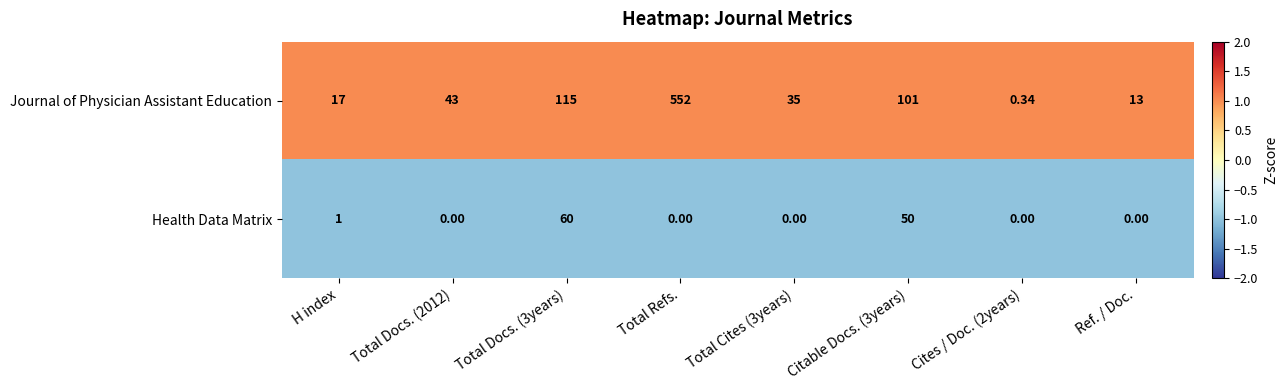

Which category has the highest value in the Journal of Physician Assistant Education series?

Total Refs.